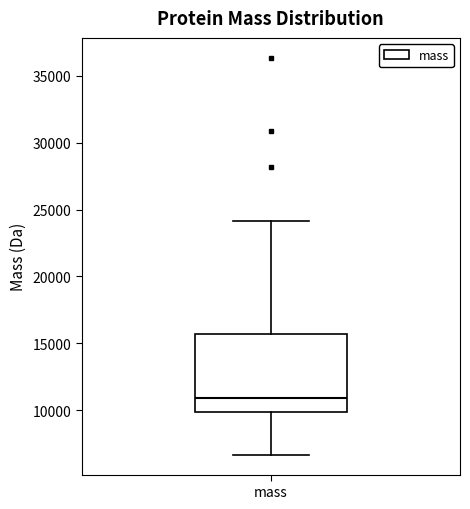

Read this box plot against the y-axis: the position of the median line, the range covered by the box, and the ends of both whiskers. The values are not printed on the chart, so give them approximately, as read against the axis.

median 11000, box 10000 to 15500, whiskers 6500 to 24000